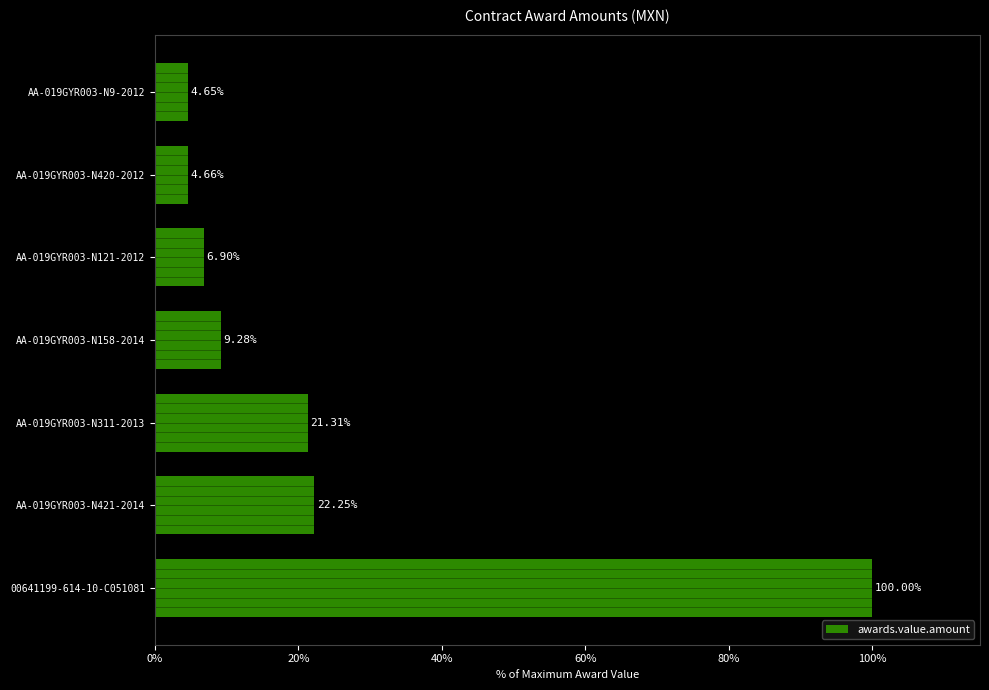

Rank the categories by value from highest to lowest.

00641199-614-10-C051081, AA-019GYR003-N421-2014, AA-019GYR003-N311-2013, AA-019GYR003-N158-2014, AA-019GYR003-N121-2012, AA-019GYR003-N420-2012, AA-019GYR003-N9-2012